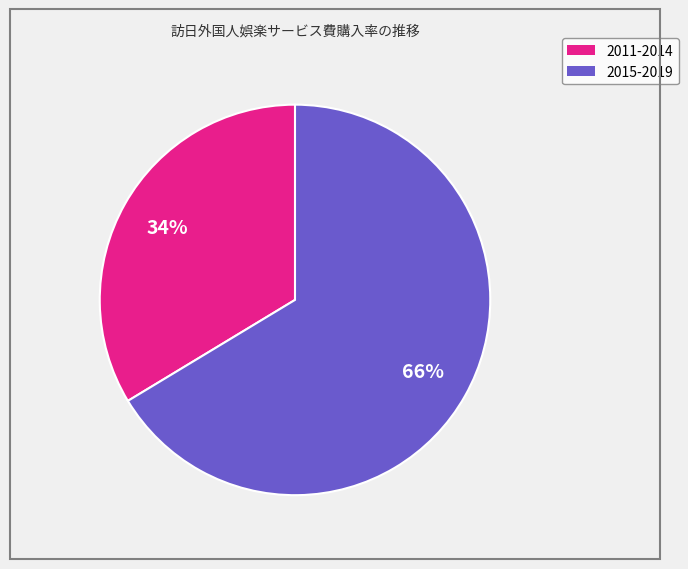

How many slices are in this pie chart?

2